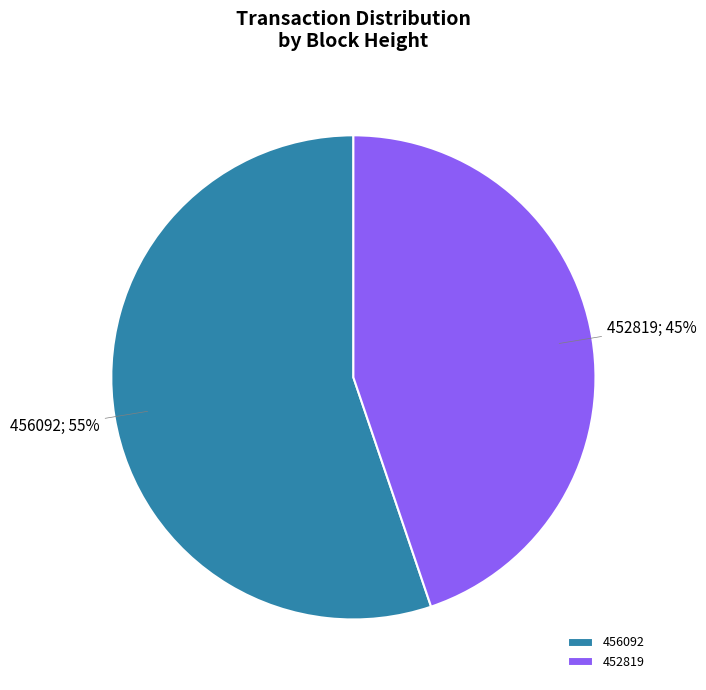

To the nearest percent, what is the combined percentage of 456092 and 452819?

100%